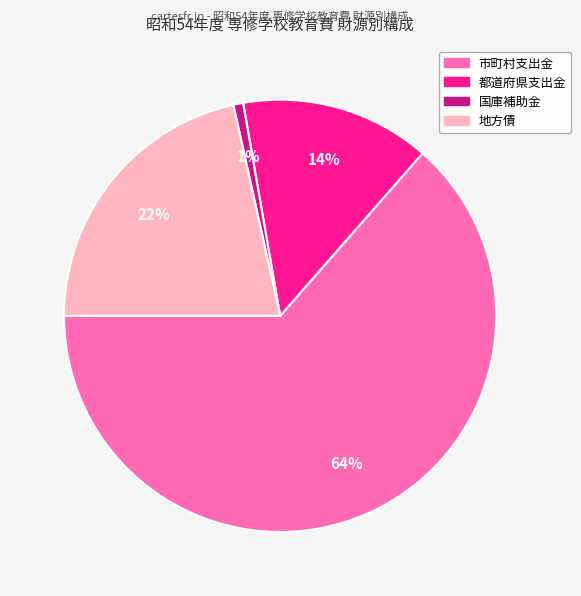

To the nearest percent, what percentage of the pie is 都道府県支出金?

14%